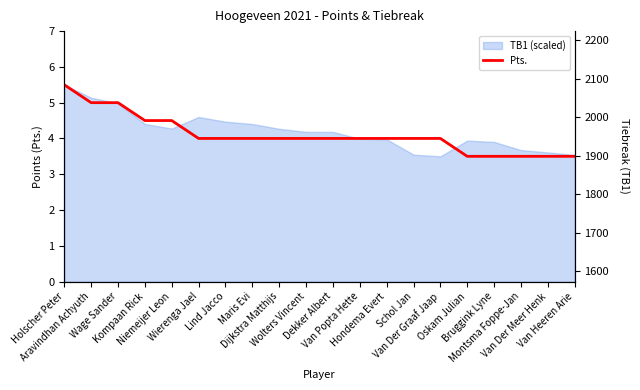

Reading right to left, extract all data points from this chart.

3.5	3.5	3.5	3.5	3.5	4.0	4.0	4.0	4.0	4.0	4.0	4.0	4.0	4.0	4.0	4.5	4.5	5.0	5.0	5.5